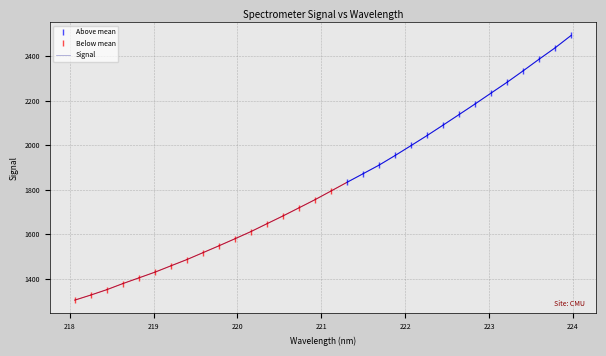

True or false: the data shows 1165.7 at 221.6902.

False